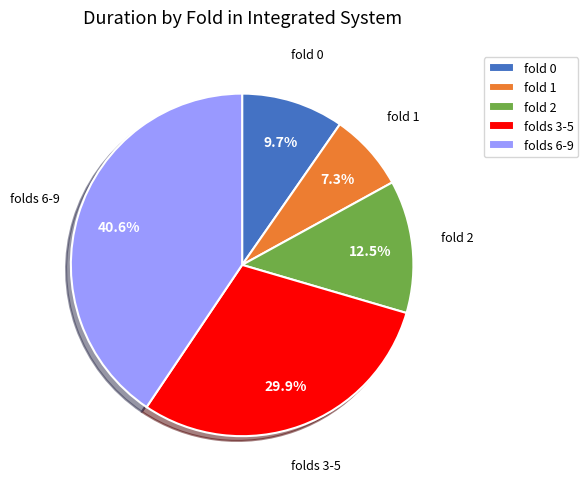

Is fold 1 the majority of the pie?

No